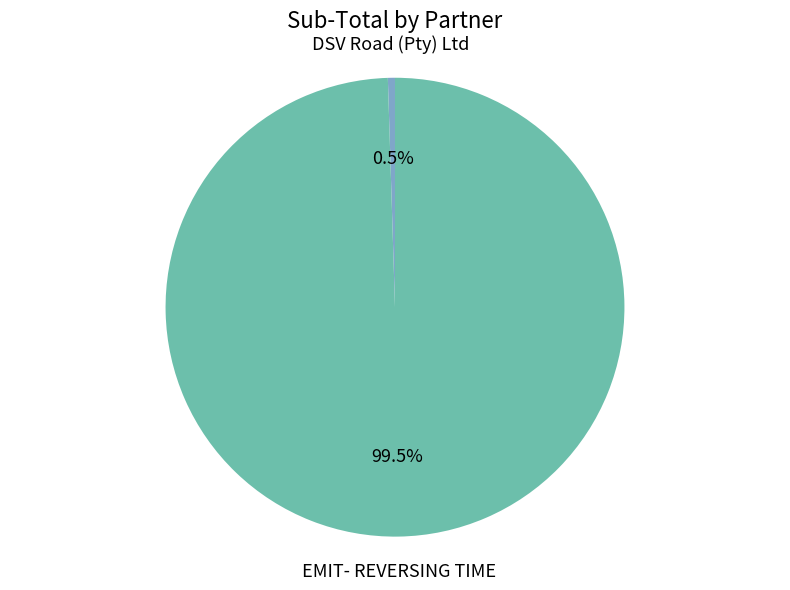

Is there any slice that represents more than half of the pie?

Yes